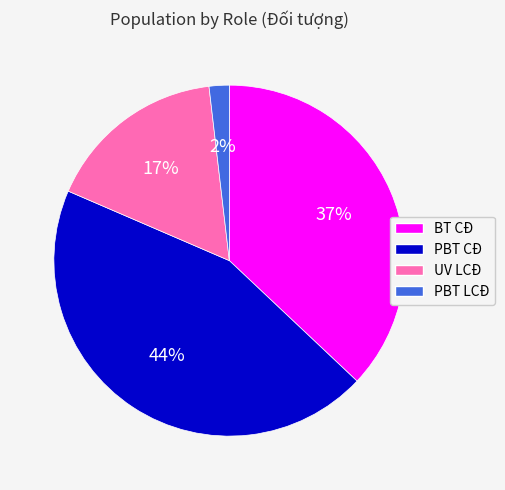

Which slice is the largest?

PBT CĐ